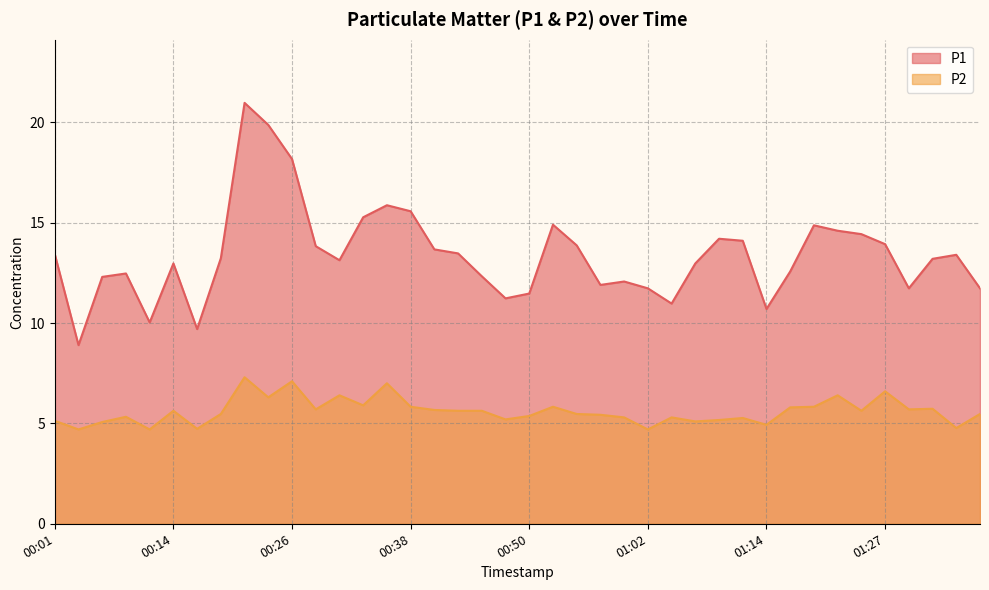

What is the label of the 38th point from the right?

00:06